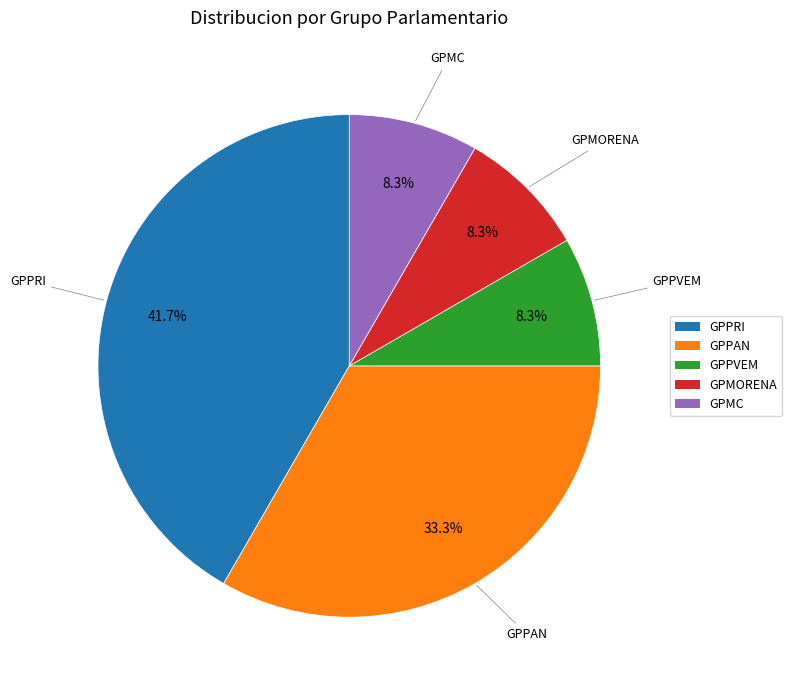

To the nearest percent, what is the average slice percentage?

20%